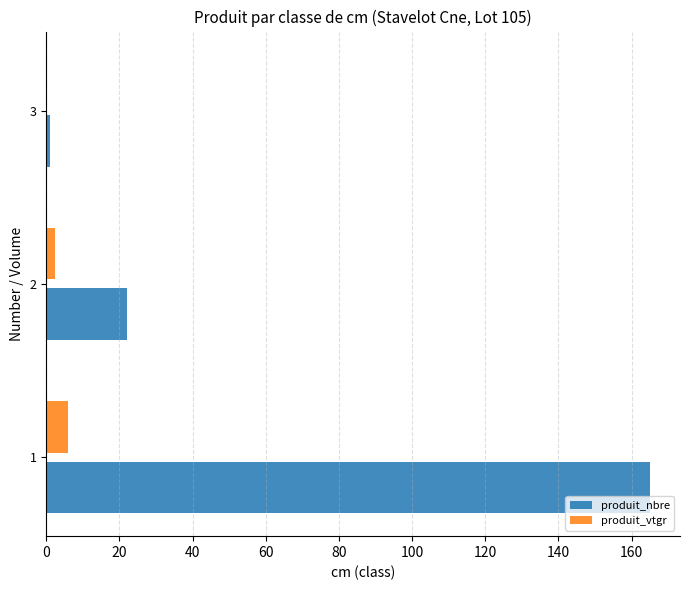

Is the value of produit_vtgr at 1 greater than the value of produit_nbre at 1?

No